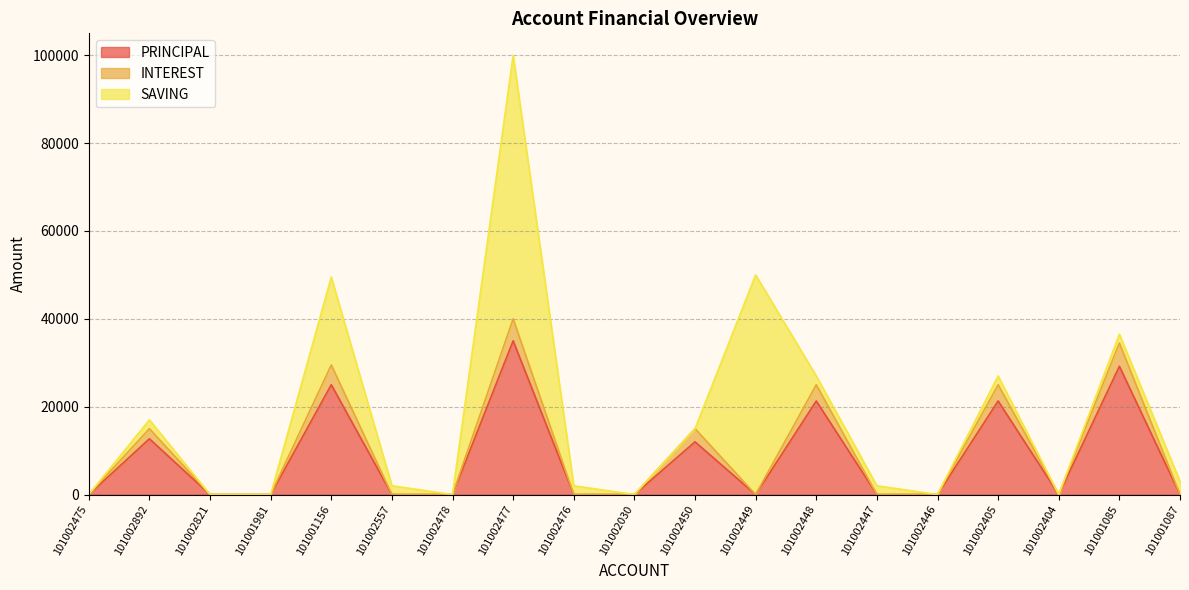

Which category has the lowest value across all series?

101002475